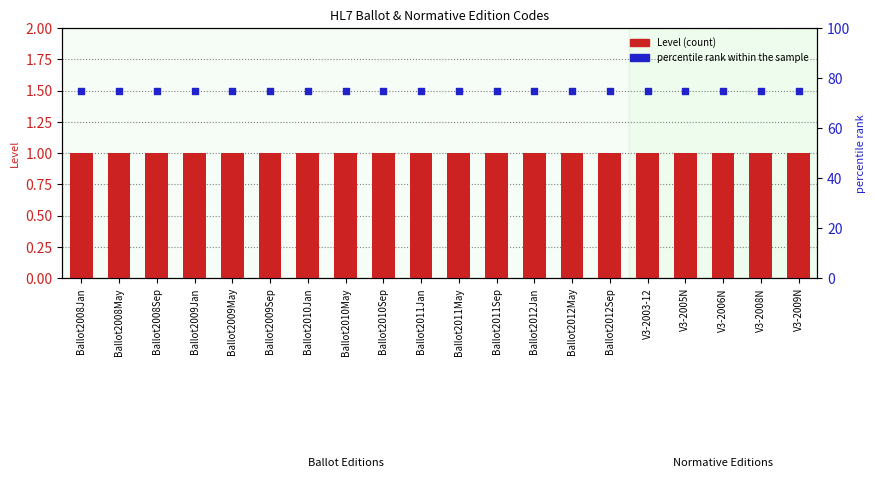

Which series has the largest Y range (max minus min)?

Level